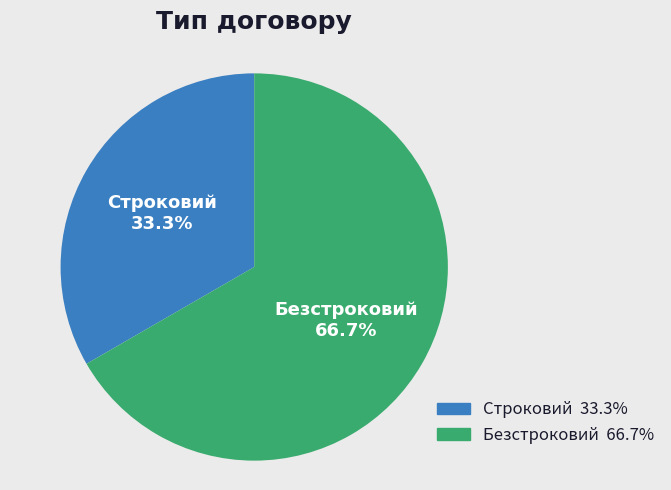

To the nearest percent, what is the difference between the largest and smallest slice percentages?

33%